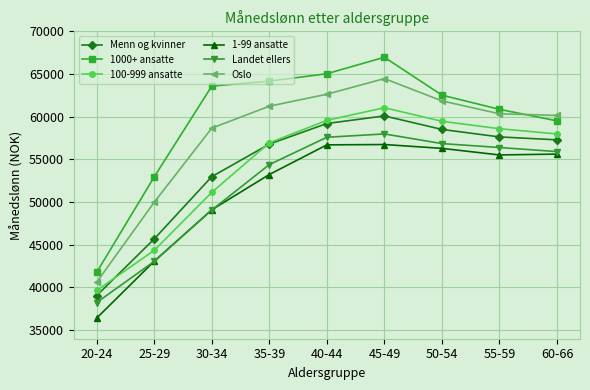

Which series changed the most between 40-44 and 55-59?

1000+ ansatte